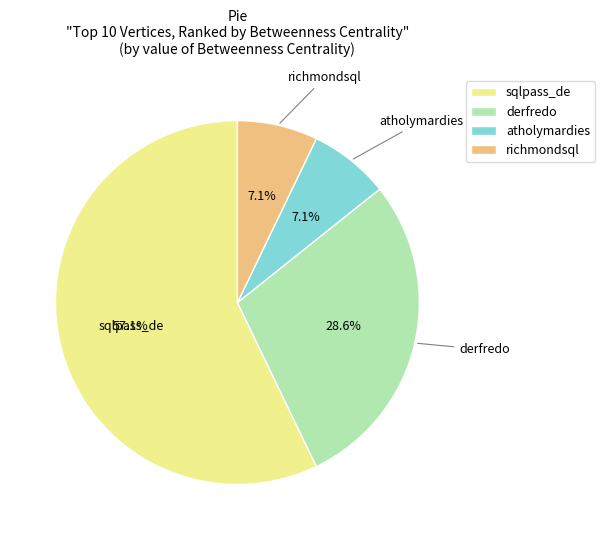

Is the sum of richmondsql and sqlpass_de greater than half?

Yes